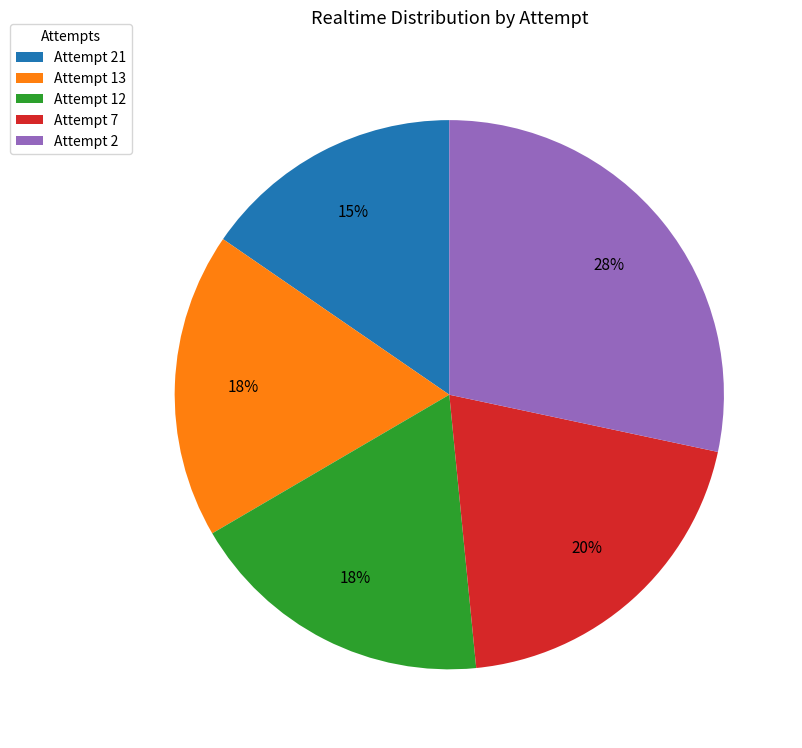

True or false: Attempt 13 accounts for 6% of the total.

False